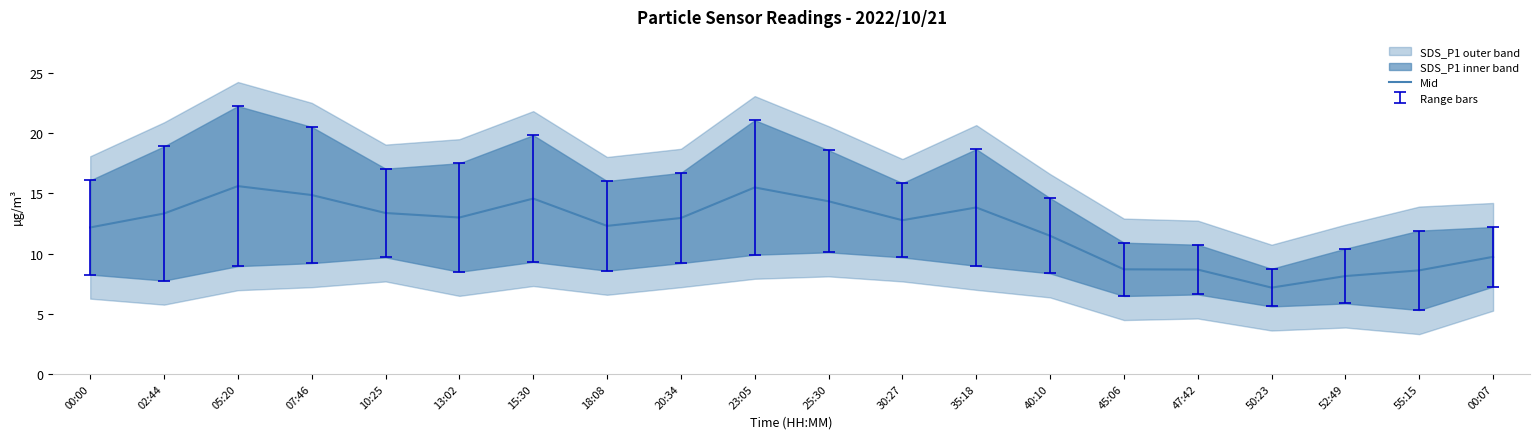

Approximately how many times larger is the value at 02:44 compared to 00:07?

1.4